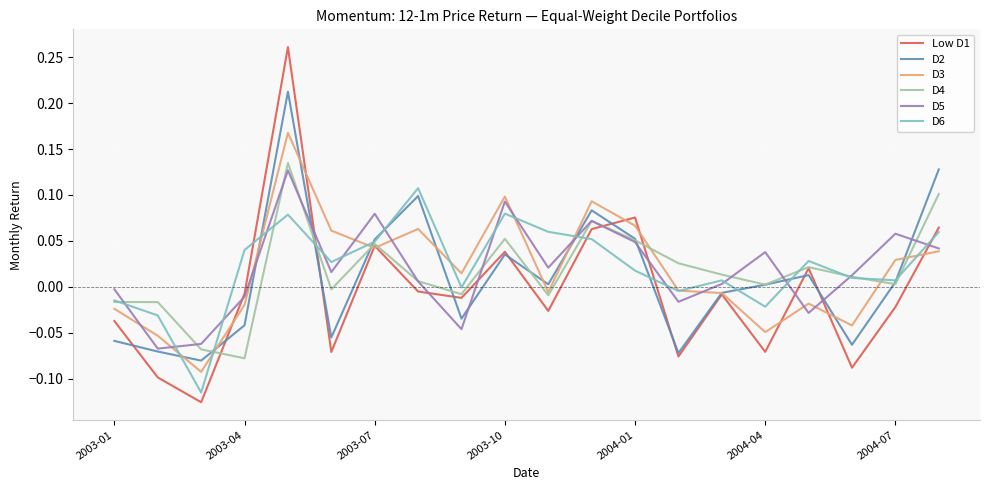

Which series has the largest range (max minus min)?

Low D1